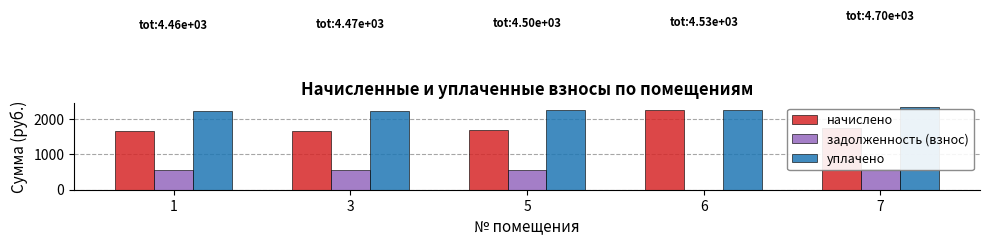

Which series has the widest spread of values?

начислено